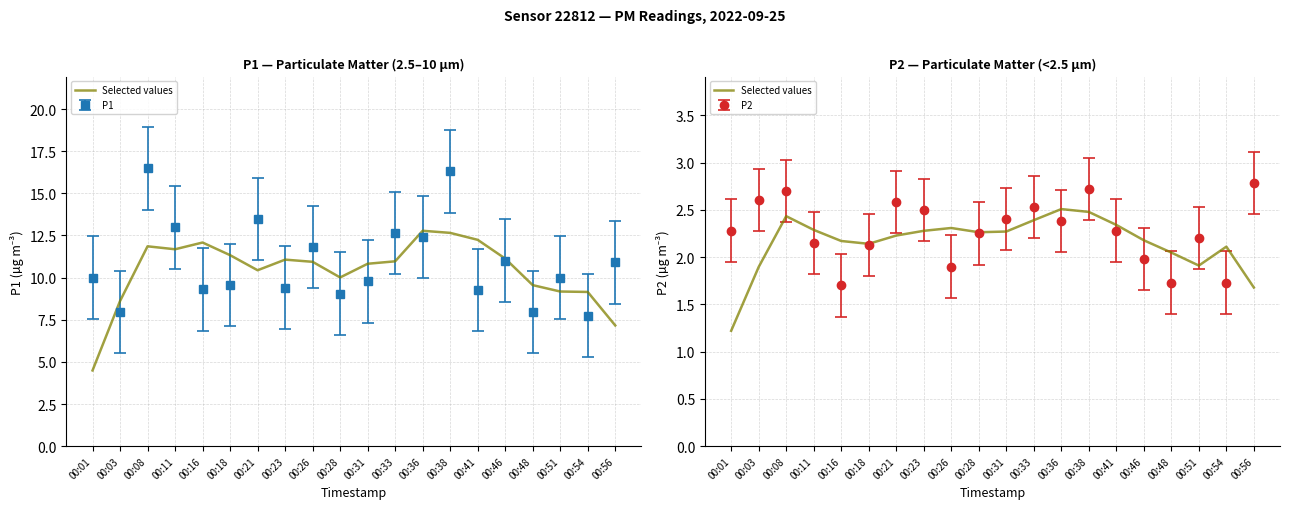

What is the change in value from 00:03 to 00:54?

+0.2